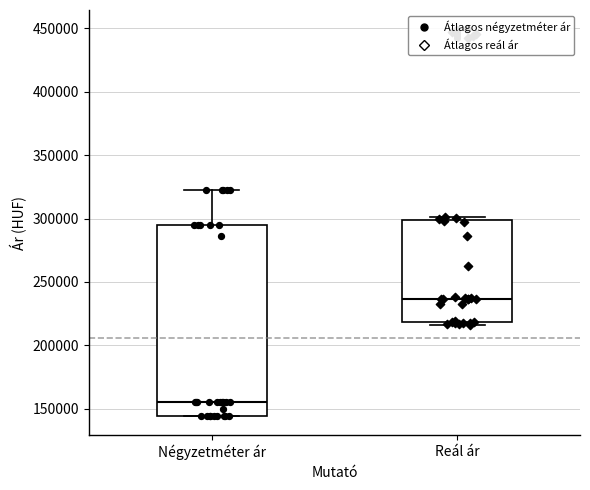

Reading left to right, read every box against the y-axis: the position of its median line, the range the box covers, and the ends of its whiskers. The values are not printed on the chart, so give them approximately, as read against the axis.

Négyzetméter ár: median 155000, box 145000 to 295000, whiskers 145000 to 320000
Reál ár: median 235000, box 220000 to 300000, whiskers 215000 to 300000 (just above the box's upper edge)